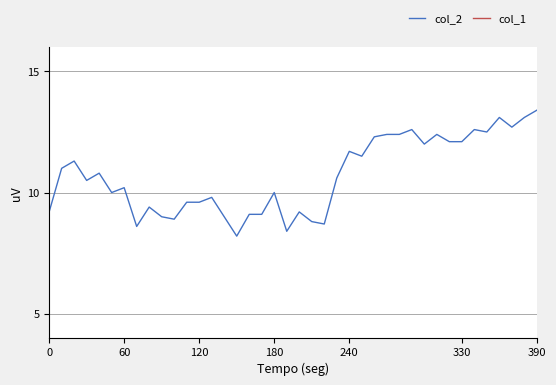

The value of col_2 at 240 is 6.5. True or false?

False